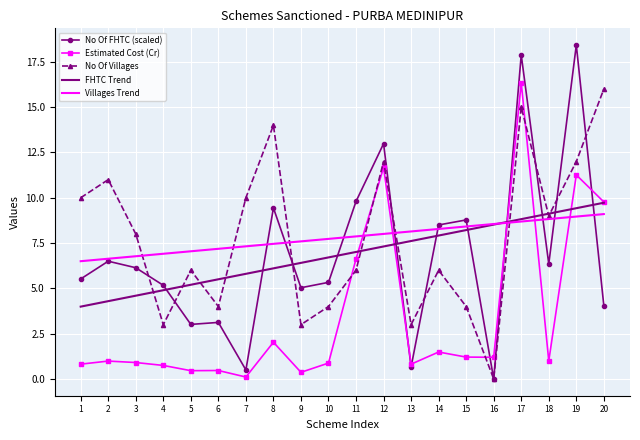

Is the value of Estimated Cost (Cr) at 16 greater than the value of Villages Trend at 5?

No